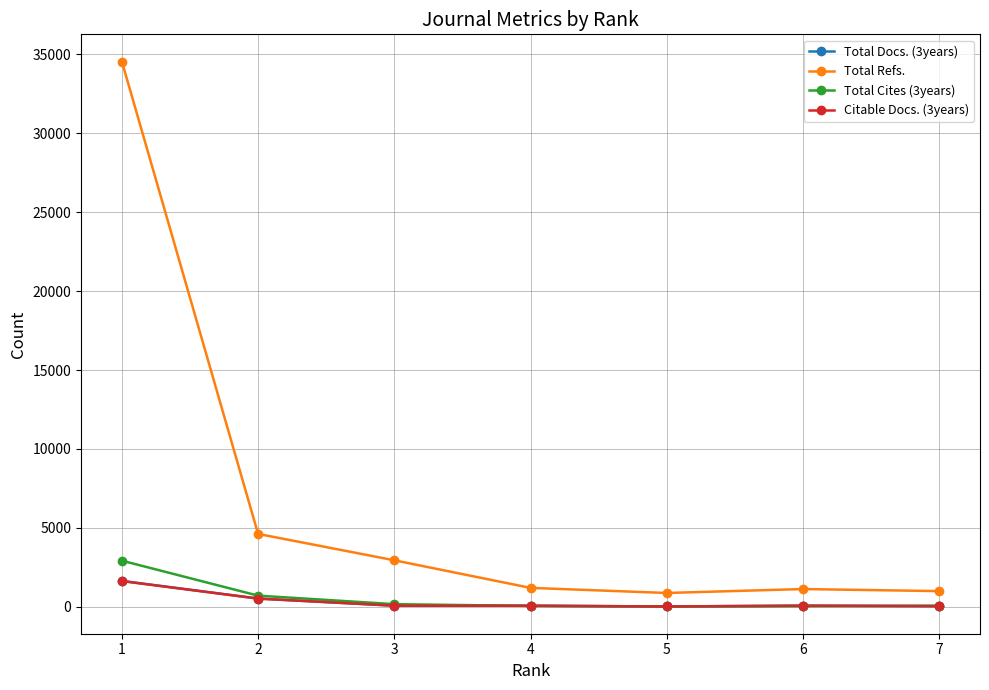

At which category is the sum across all series the highest?

1